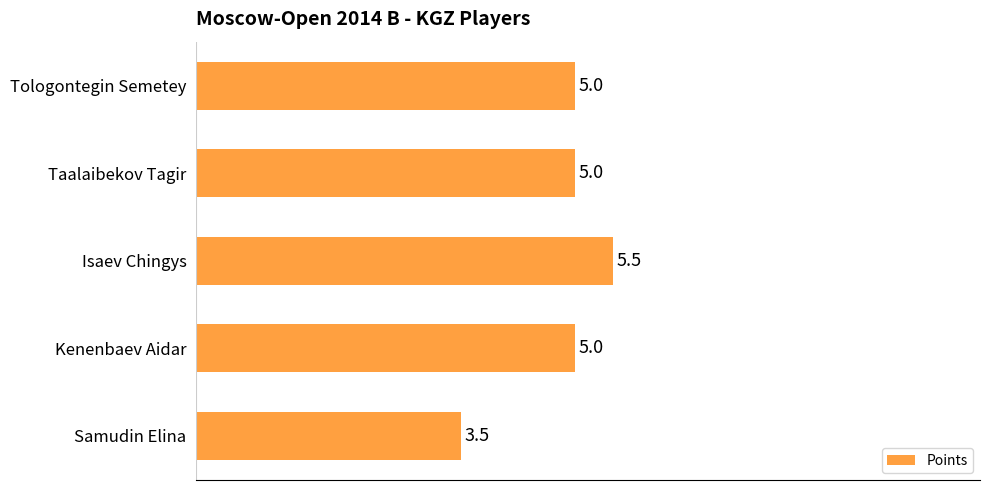

The value at Tologontegin Semetey is 5.0. True or false?

True